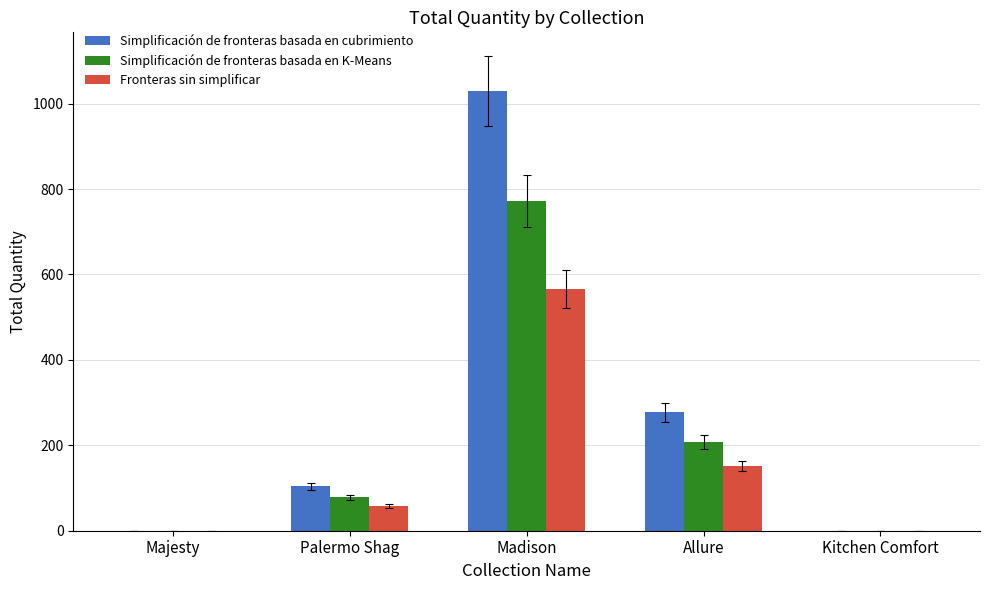

Which series changed the most between Majesty and Palermo Shag?

Simplificación de fronteras basada en cubrimiento